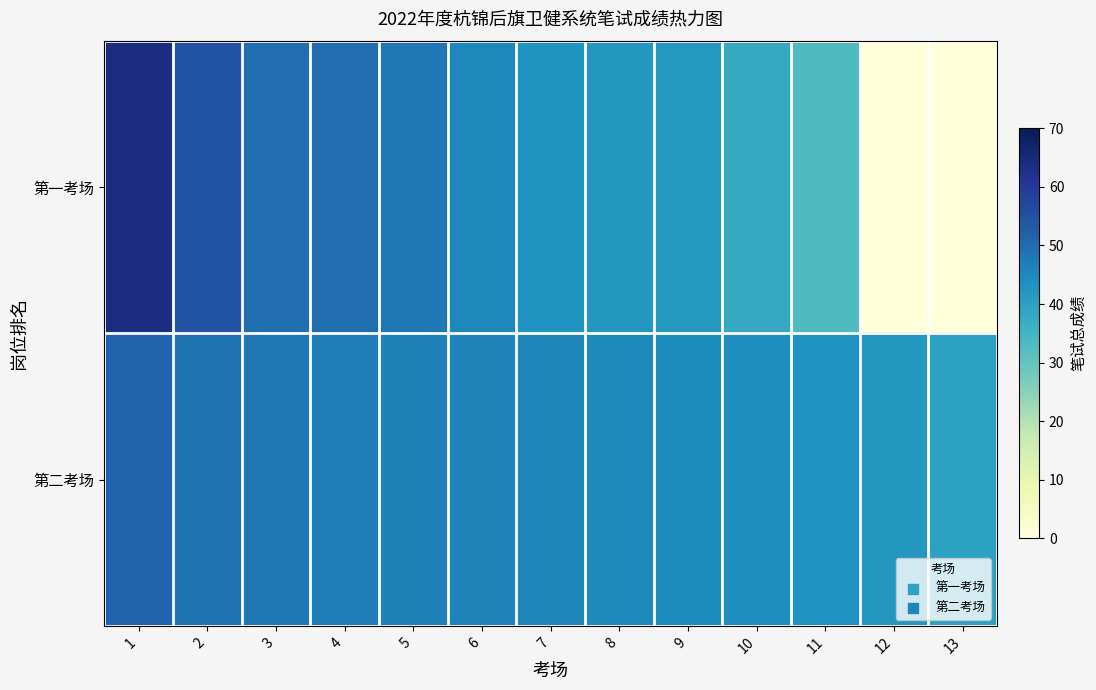

Which series changed the most between 9 and 12?

第一考场